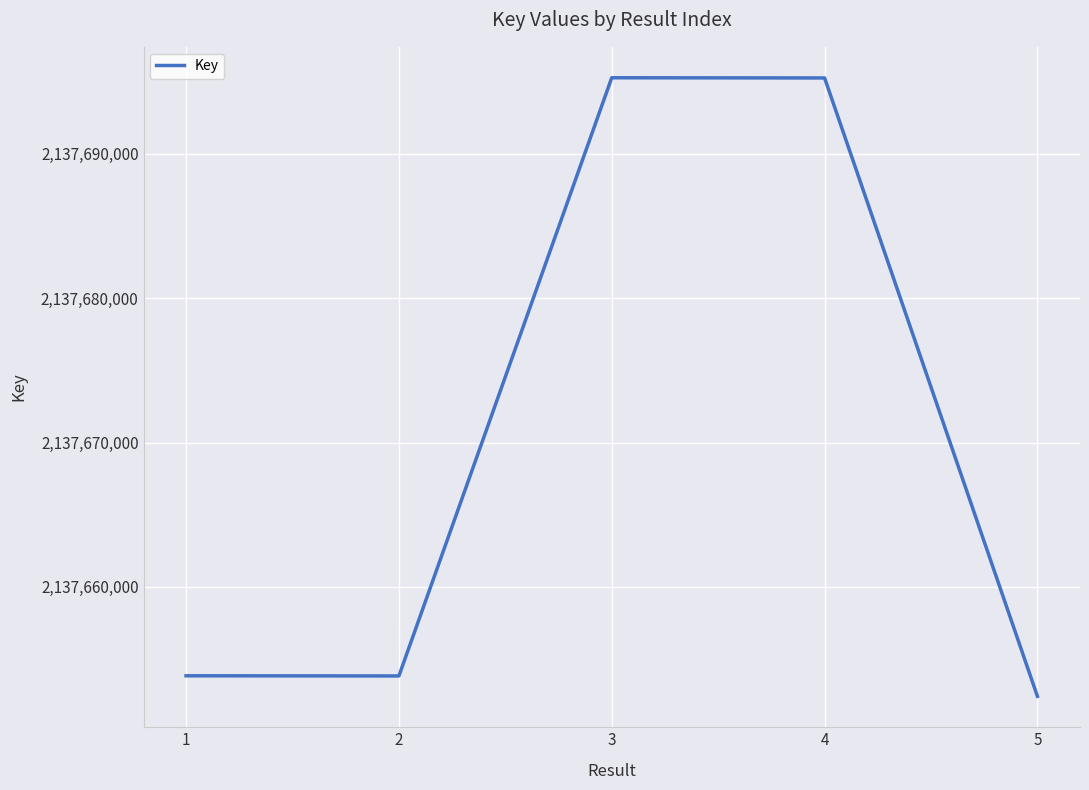

What is the difference between the maximum and minimum values?

42855